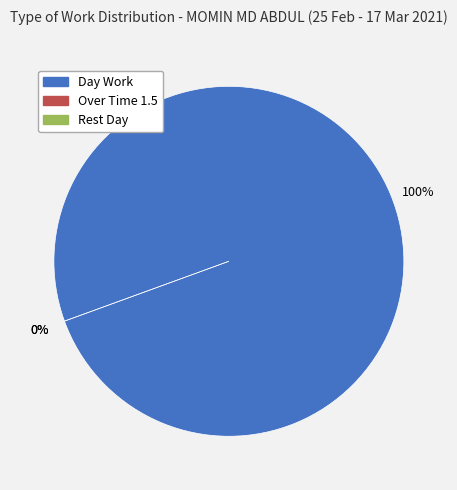

Is there any slice that represents more than half of the pie?

Yes